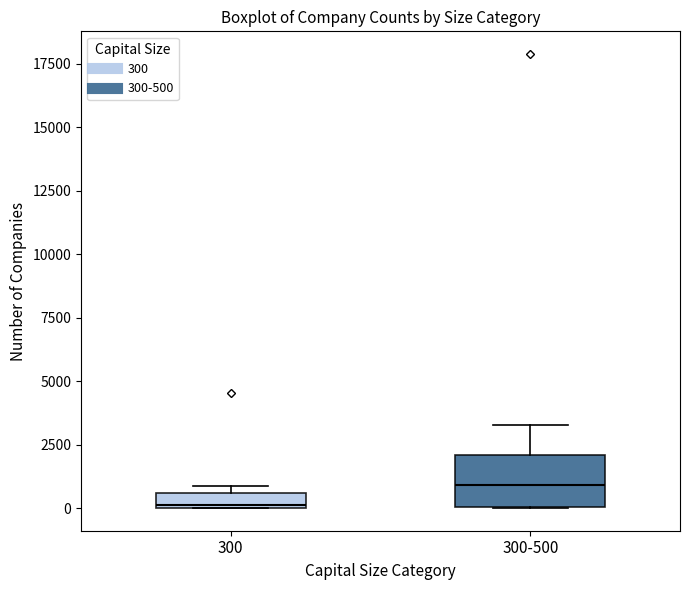

Which box's median line is the lowest?

300